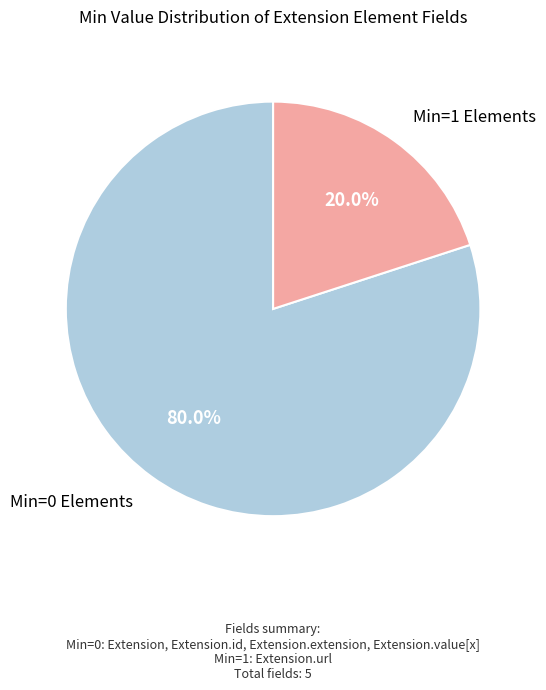

Count the number of slices in the pie.

2